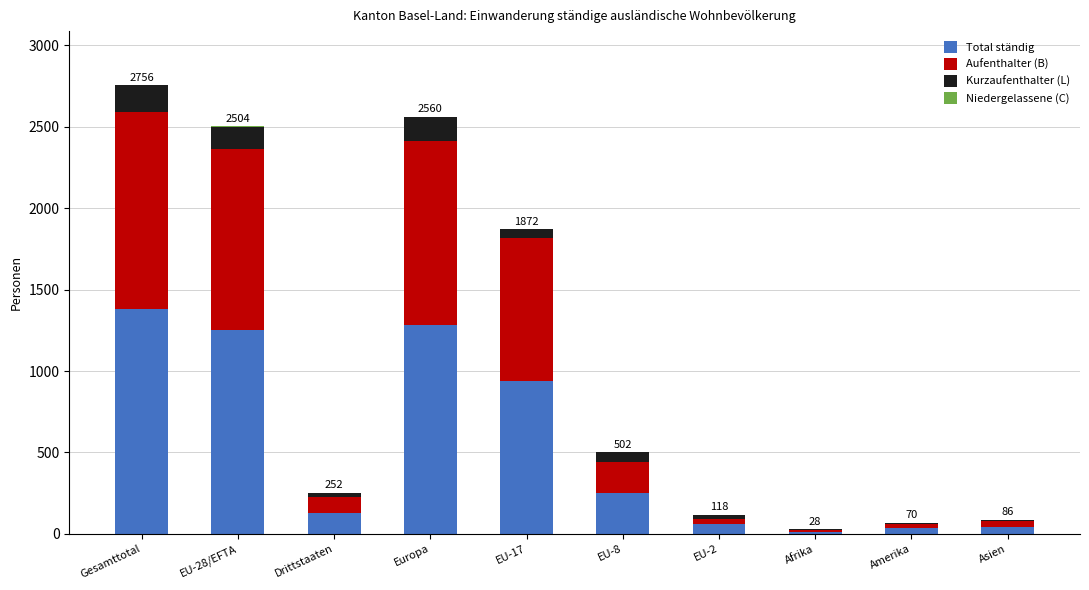

How many distinct data groups are displayed?

4